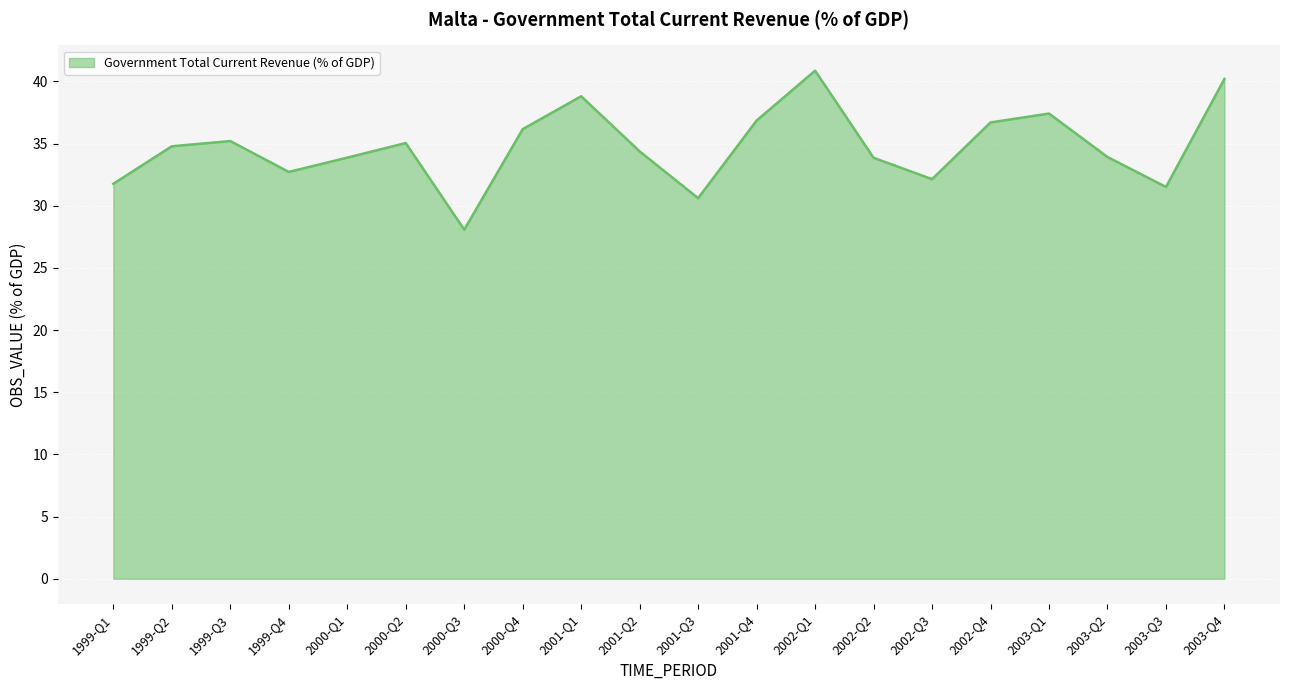

Which label corresponds to the smallest value in the chart?

2000-Q3